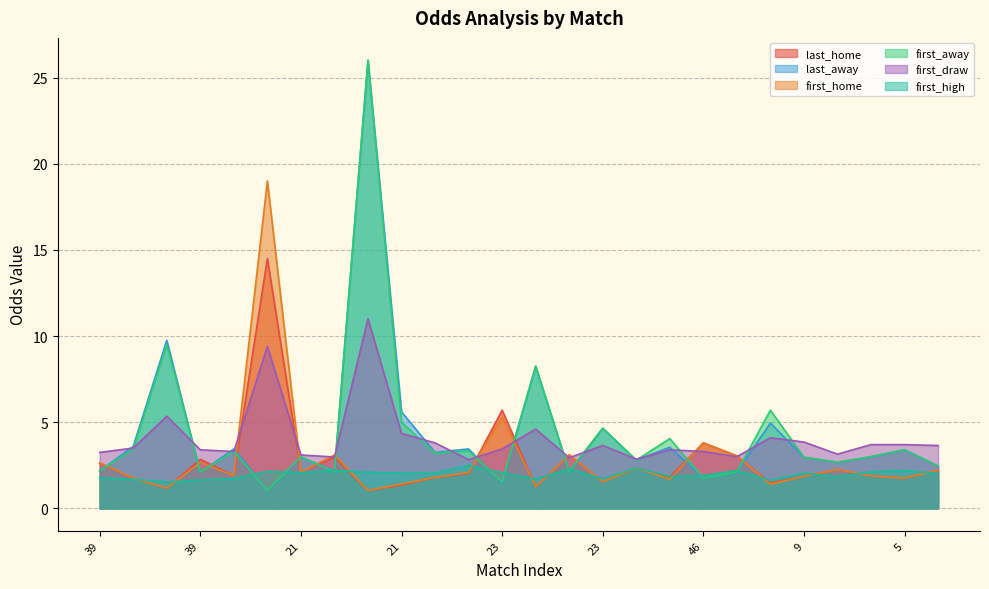

What is the difference between the second highest and second lowest values in the first_draw series?

6.5